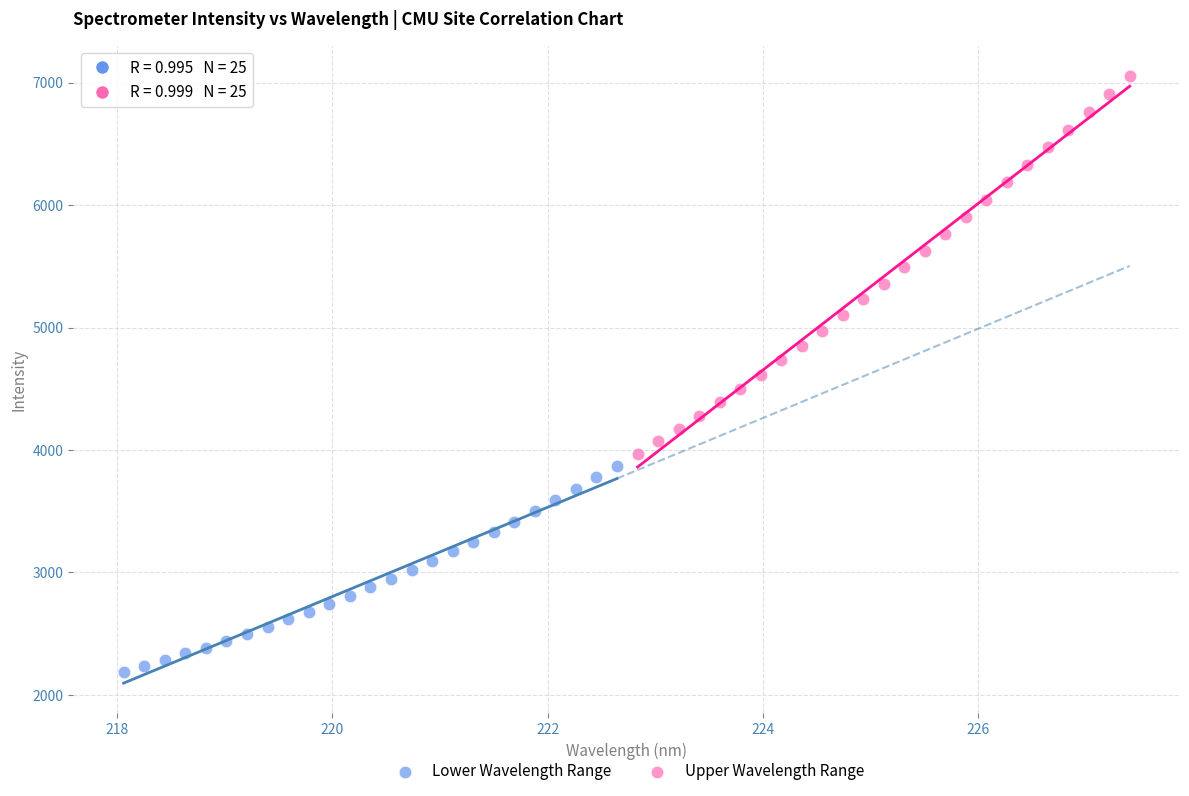

What are all the series names shown in the legend?

Lower Wavelength Range, Upper Wavelength Range